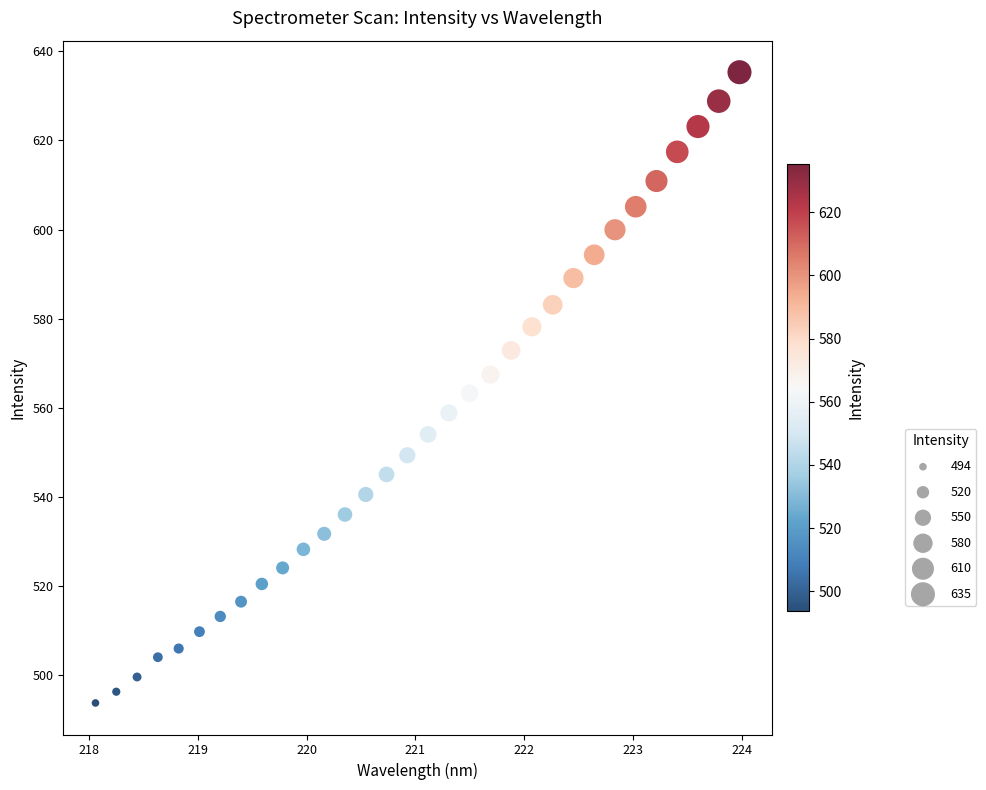

What is the range of X values (max minus min)?

5.9